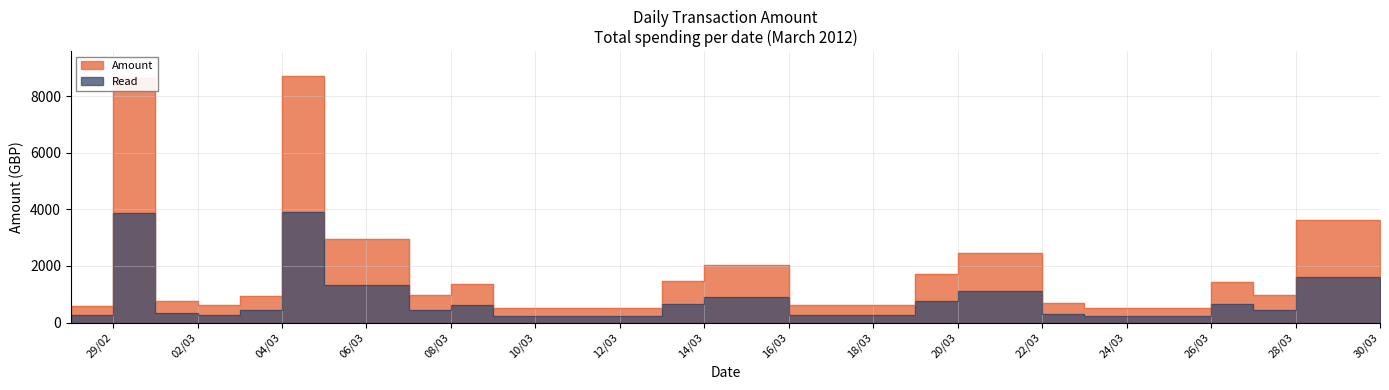

True or false: the data shows 658.8 at 8.

False